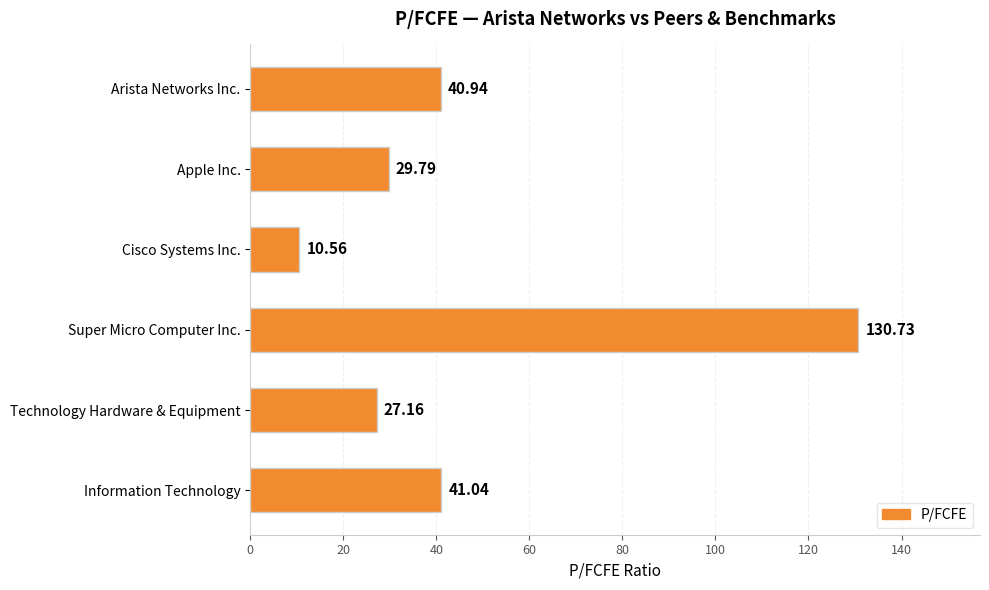

What is the ratio of the value at Cisco Systems Inc. to the value at Technology Hardware & Equipment?

0.4